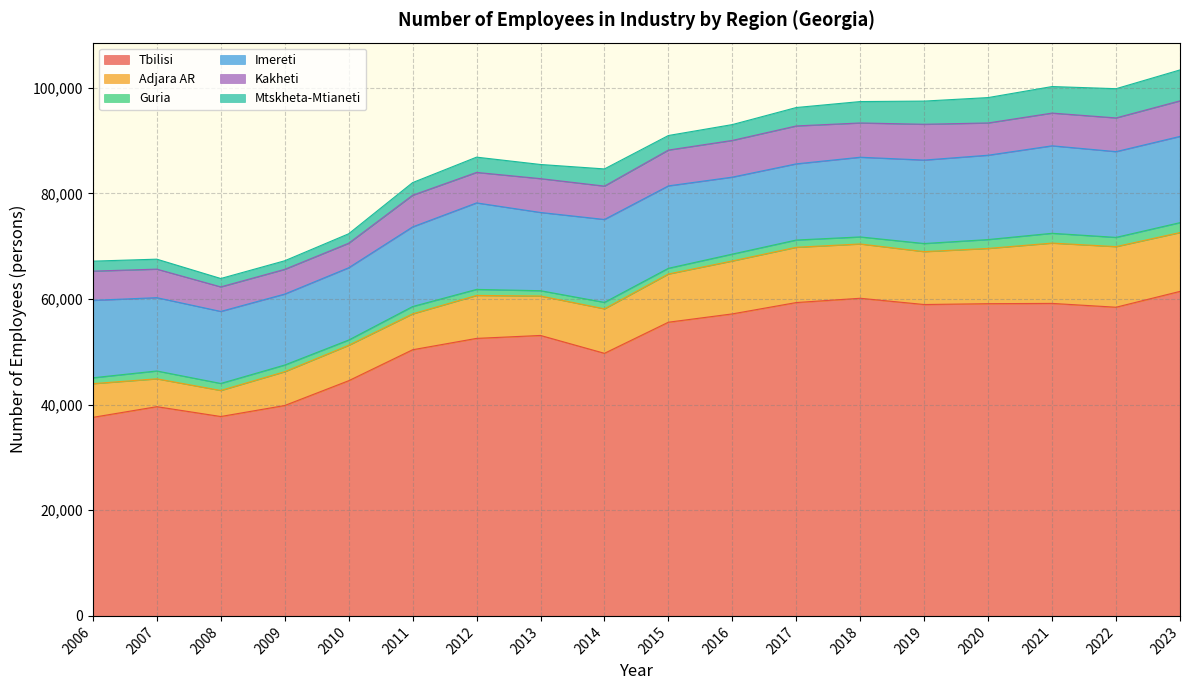

How many interior local peaks does the Imereti series have?

3